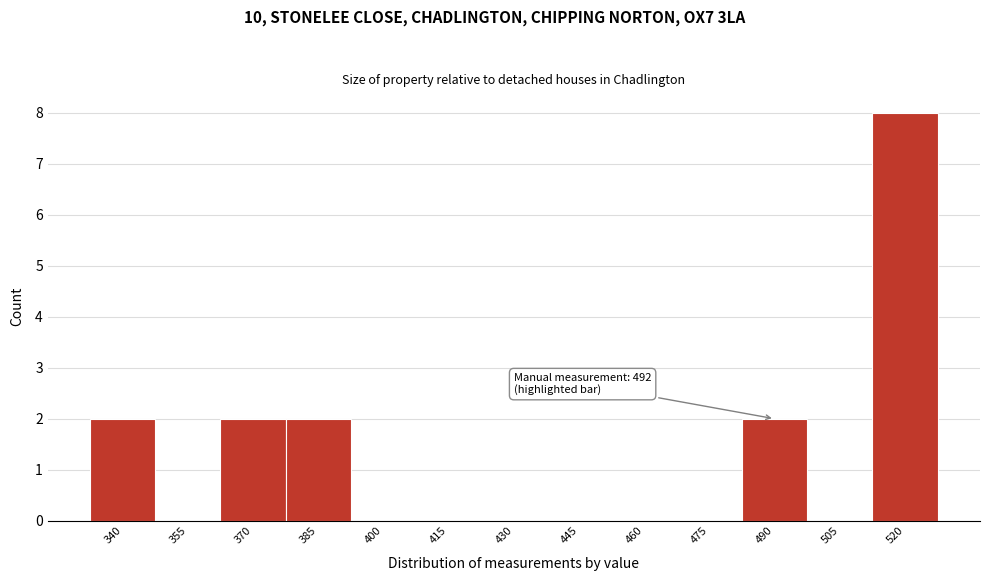

Reading left to right, what are all the values shown in this chart?

340=2	355=0	370=2	385=2	400=0	415=0	430=0	445=0	460=0	475=0	490=2	505=0	520=8